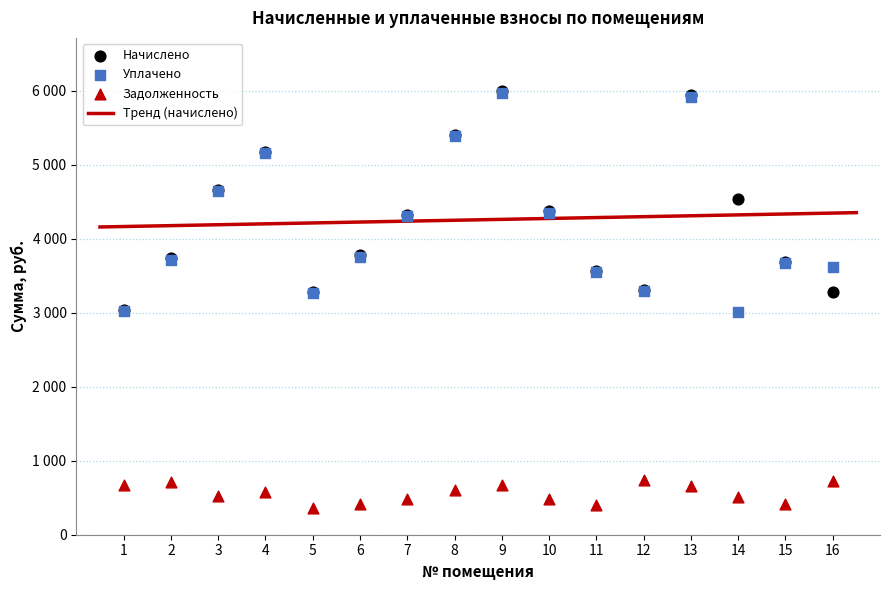

Is the value of nachisleno at 1 greater than the value of uplacheno at 4?

No